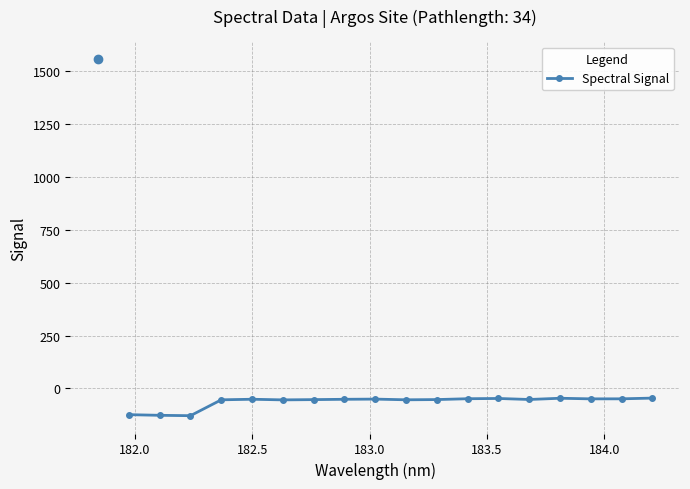

What is the smallest value displayed?

-129.0